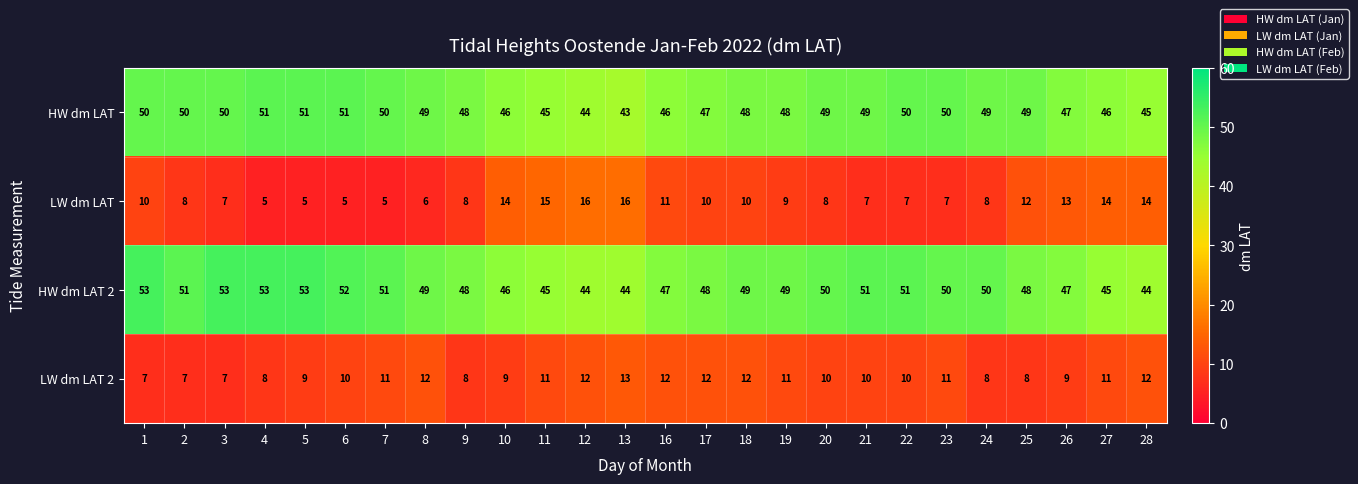

How many HW dm LAT values are between 46 and 50?

19